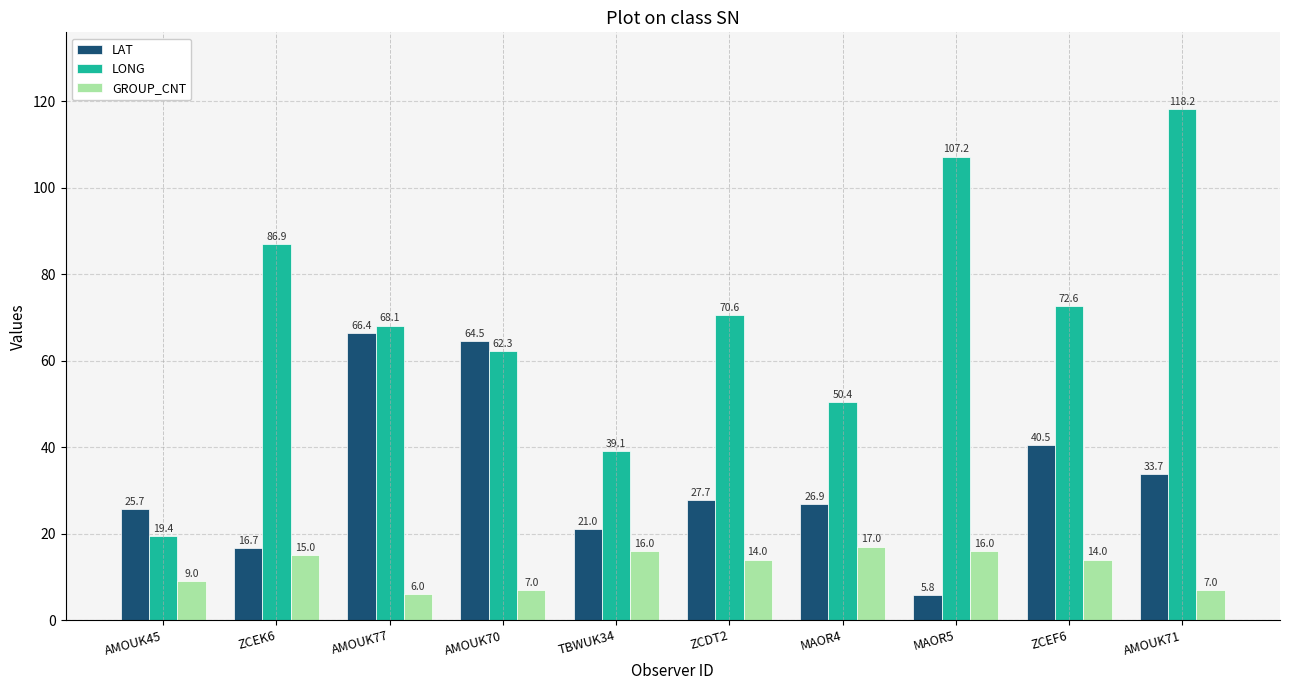

How many categories are shown in the chart?

10